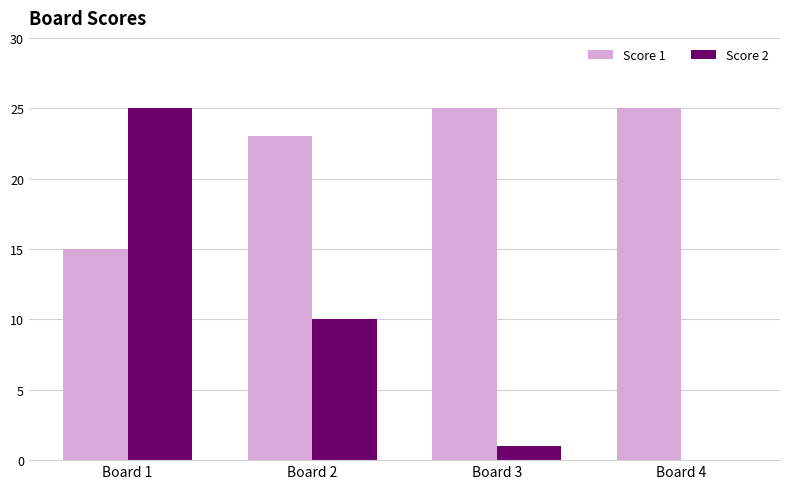

Which series has the largest total across all categories?

Score 1